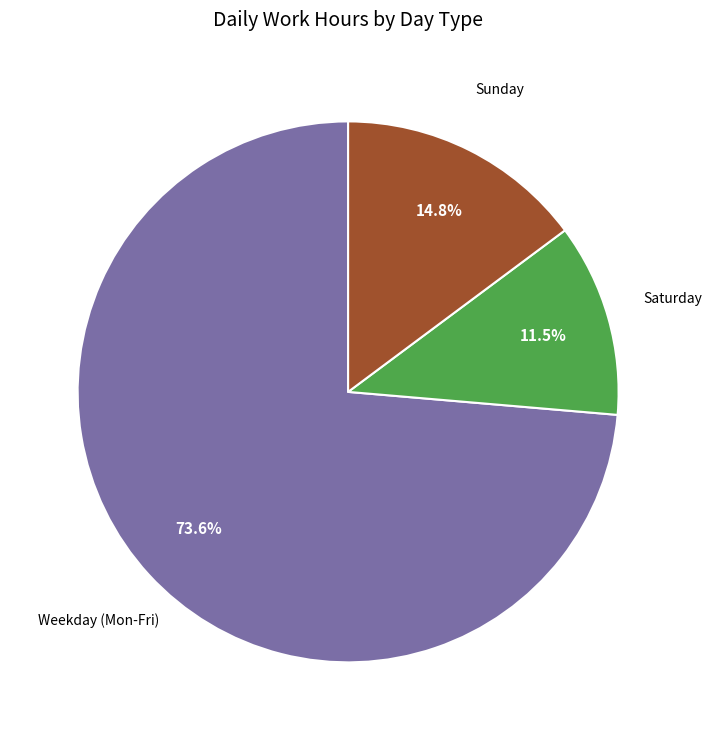

Is there a majority slice in this chart?

Yes